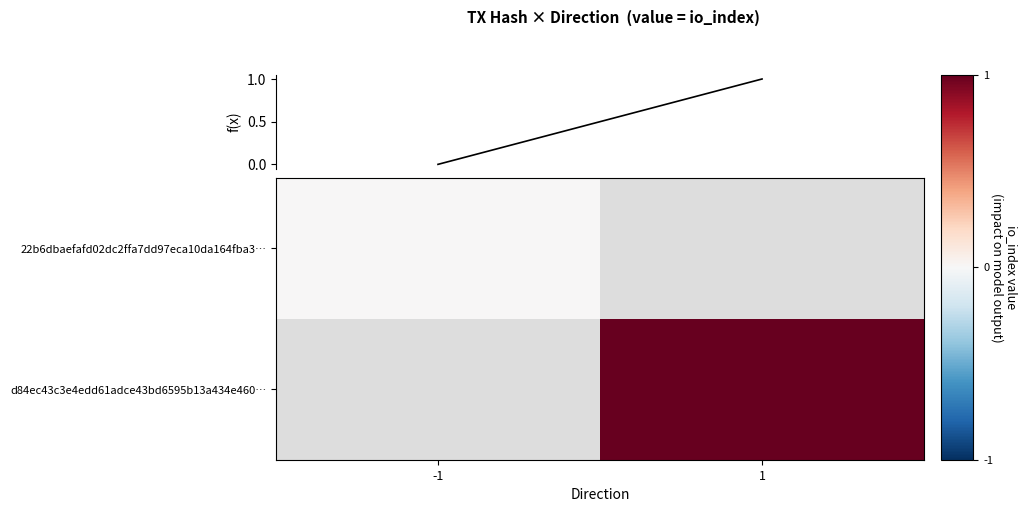

Is the value of f(x) at -1 greater than the value of d84ec43c3e4edd61adce43bd6595b13a434e460… at -1?

No